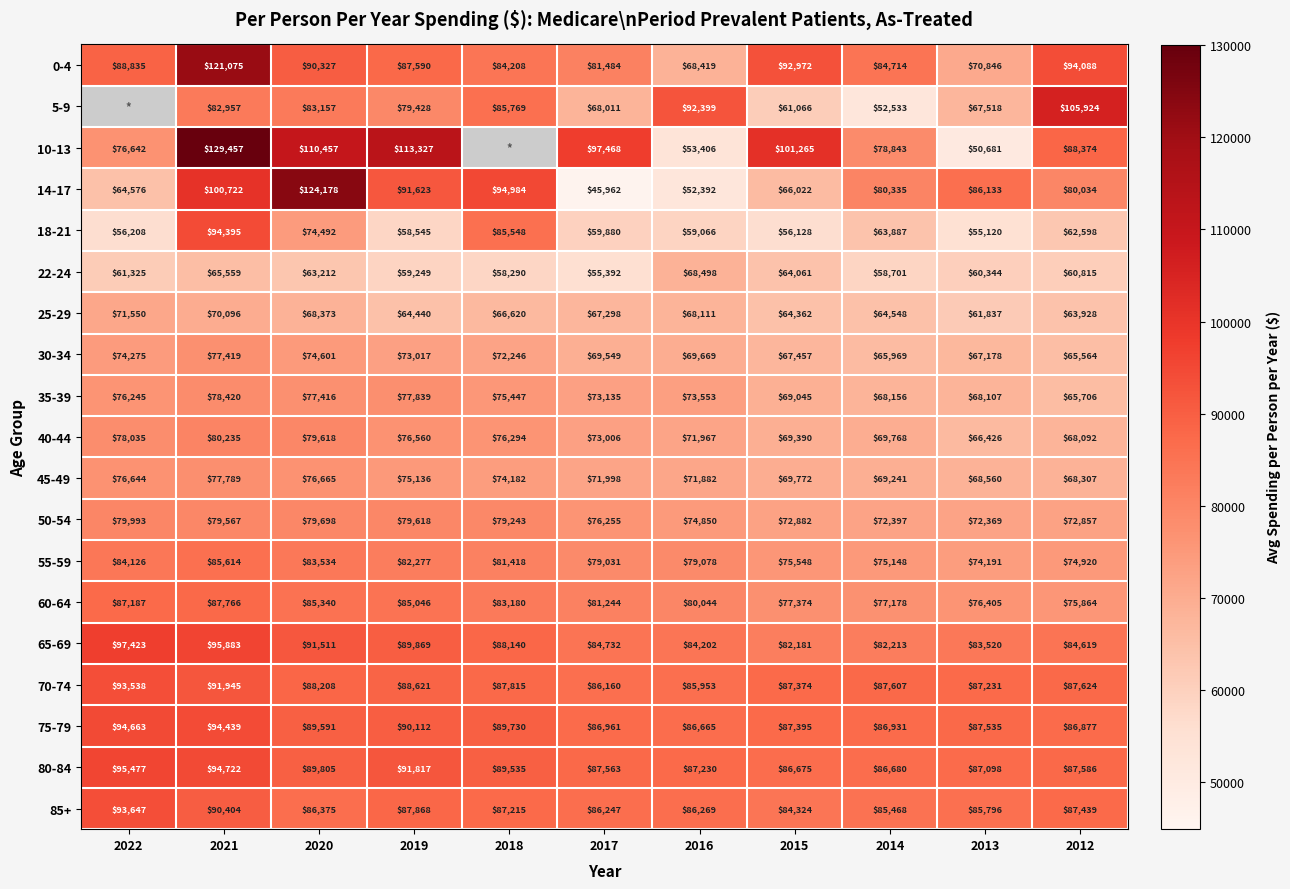

Which category has the lowest value in the 70-74 series?

2016